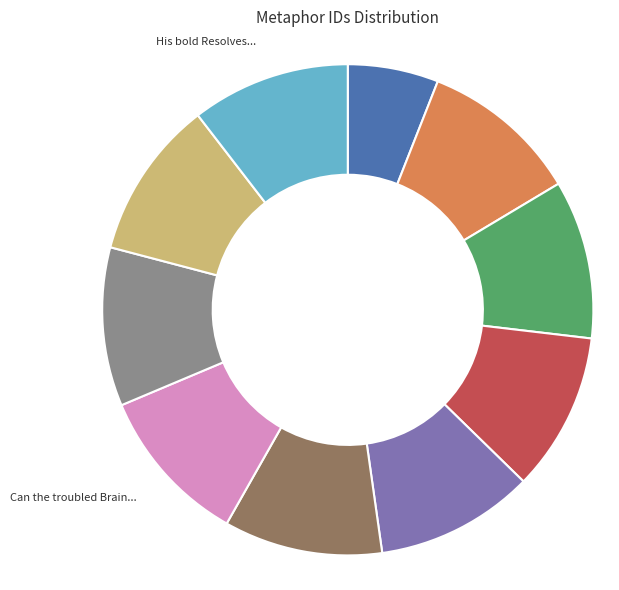

Count the number of slices in the pie.

10